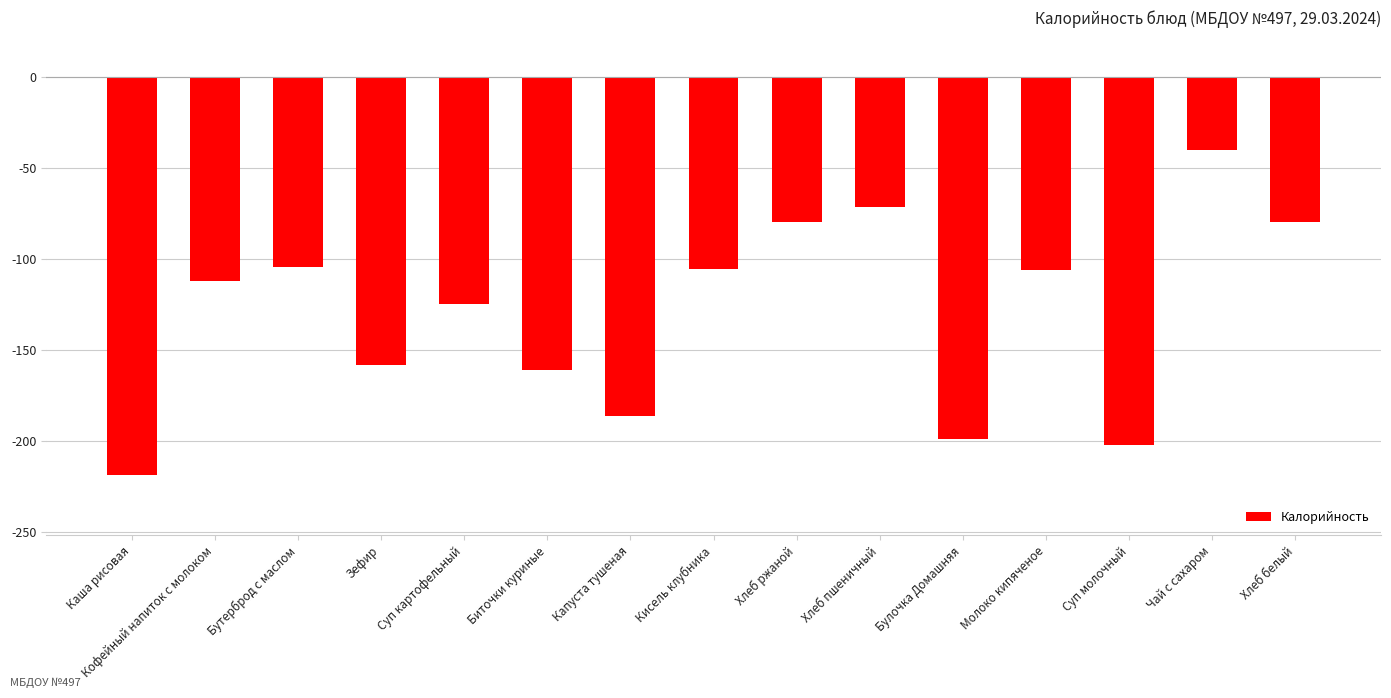

How many bars are there in total?

15